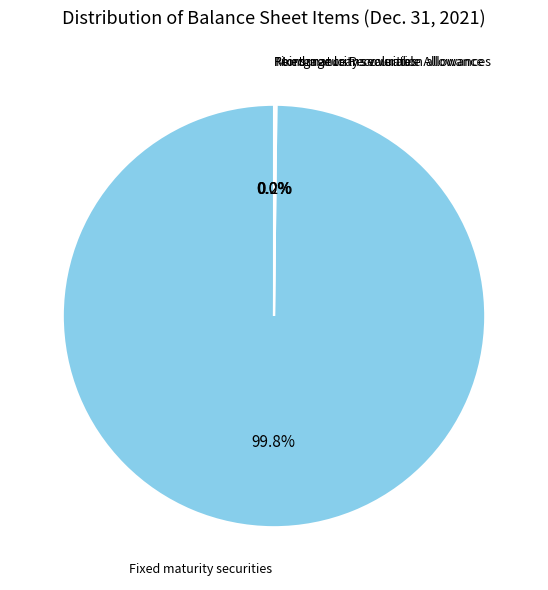

Does any single category account for the majority?

Yes